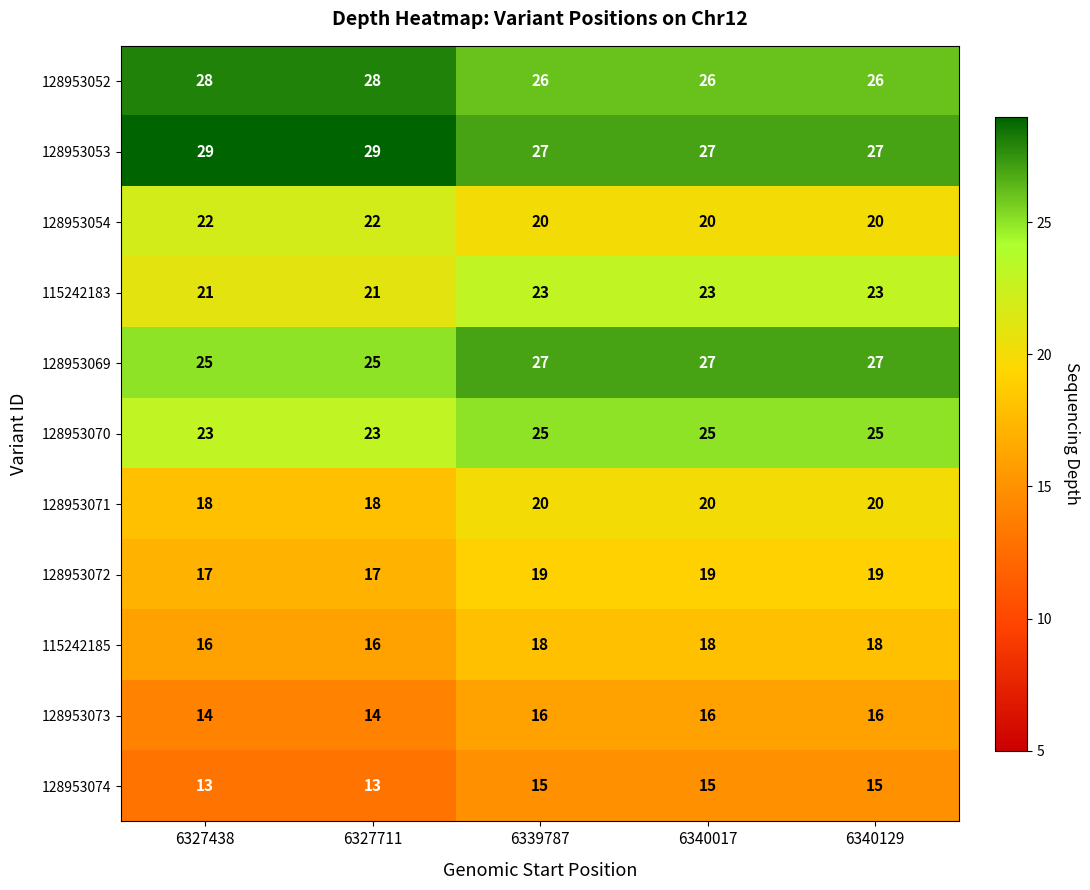

What is the sum of the 128953074 values at 6327711 and 6339787?

28